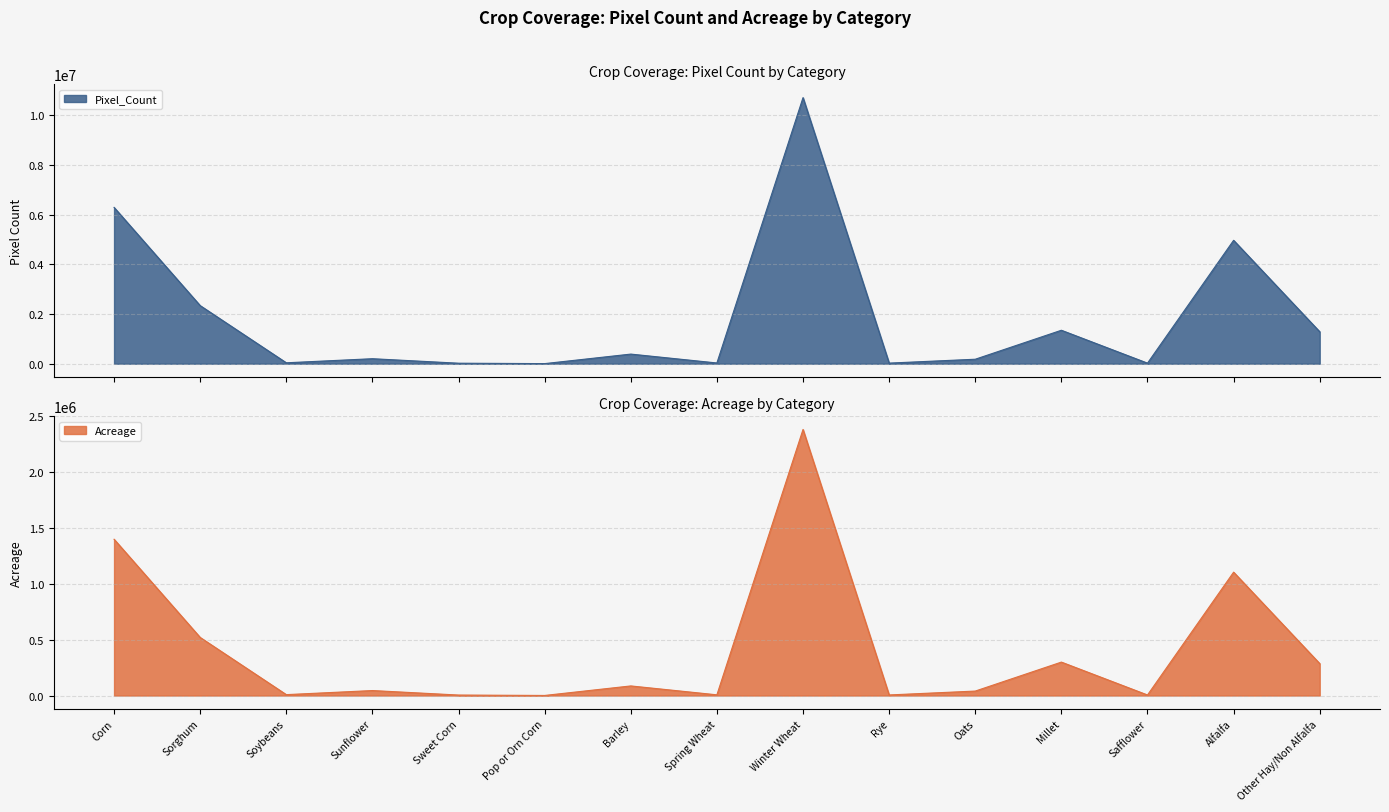

Where is Pixel_Count nearest to the value 5355234?

Alfalfa